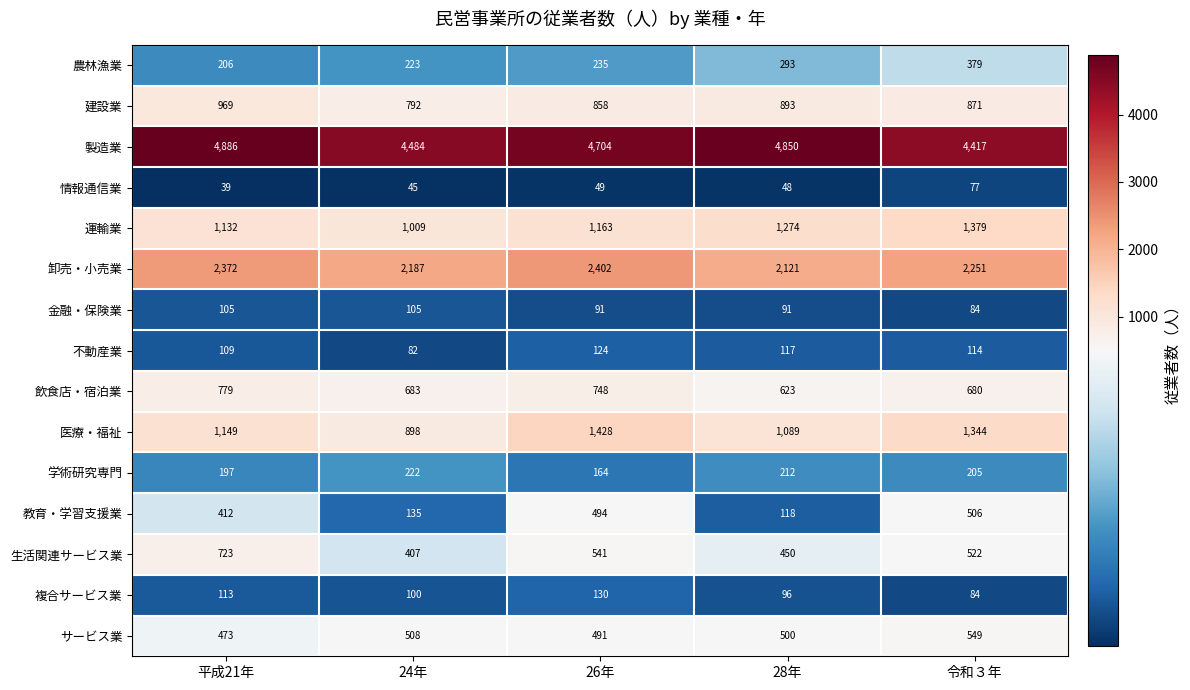

Between 平成21年 and 24年, which series saw the biggest shift?

製造業